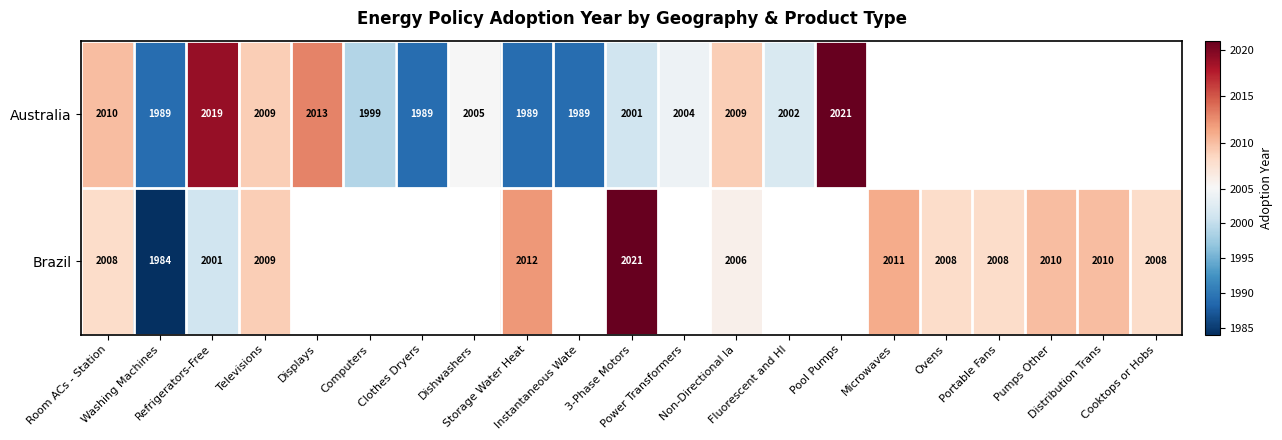

Between Televisions and Fluorescent and HI, which series saw the biggest shift?

Australia